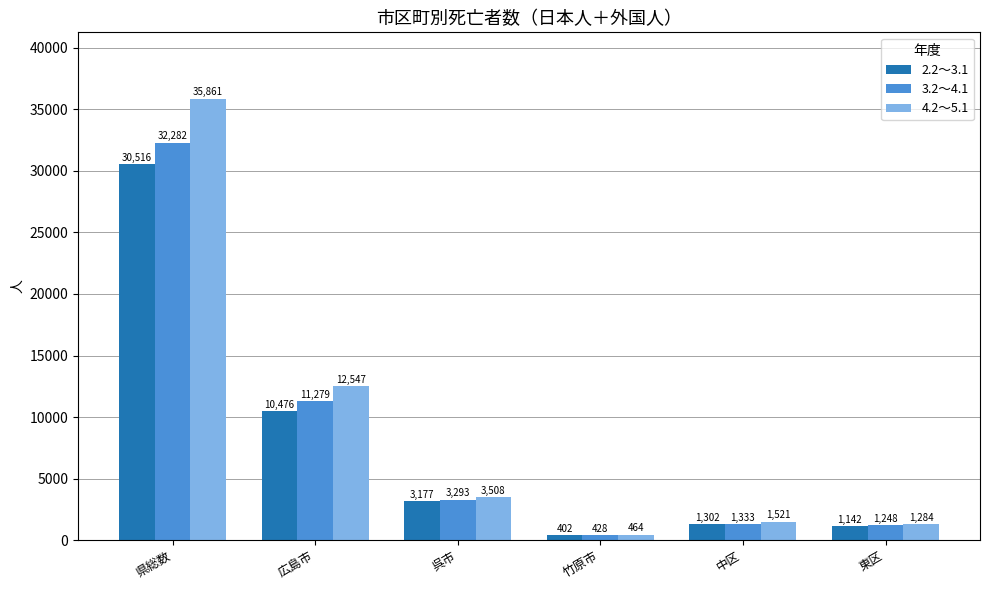

The 2.2～3.1 series shows 30516 at 県総数. True or false?

True